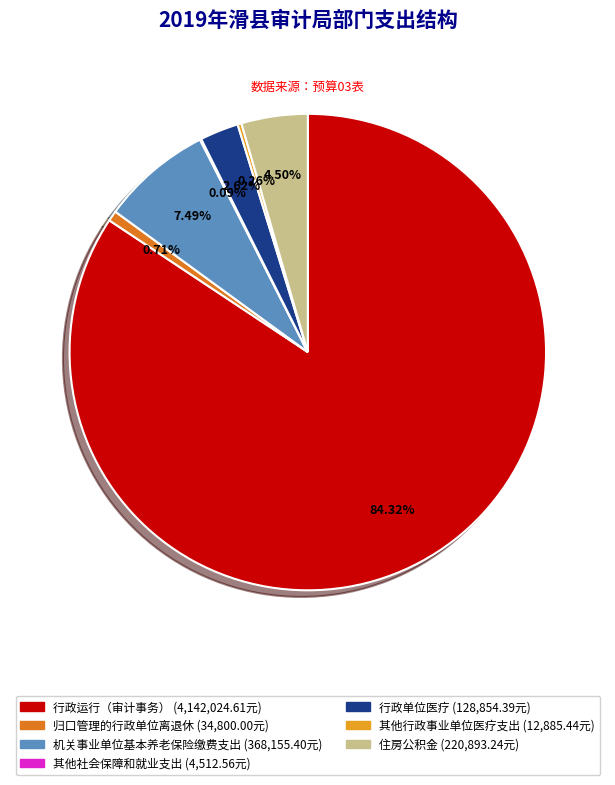

What portion of the pie excludes 住房公积金?

95.5%